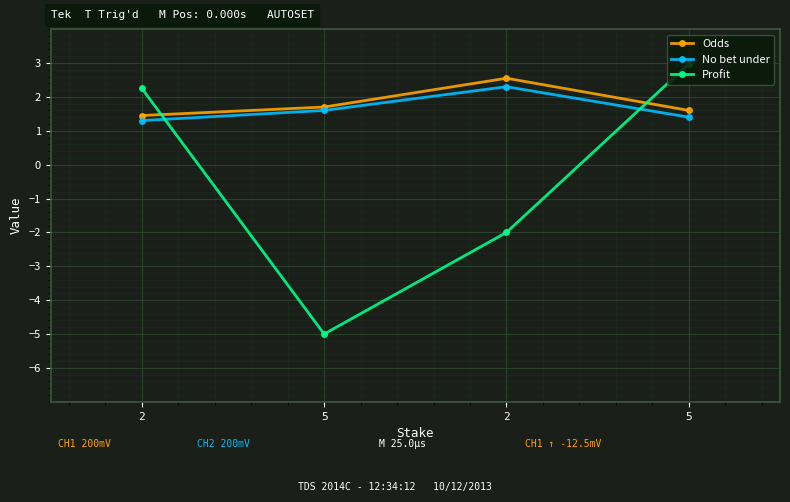

At which category does No bet under reach its first local peak?

2